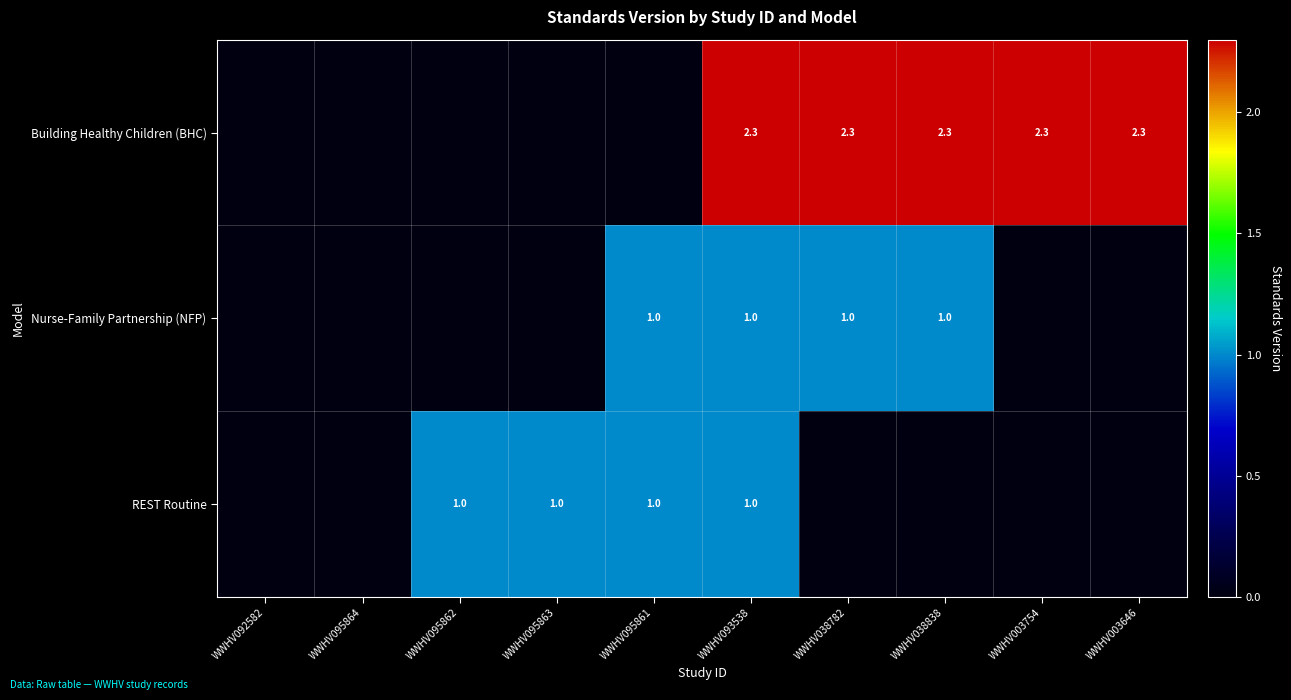

What is the sum of the Nurse-Family Partnership (NFP) values at WWHV095861 and WWHV093538?

2.0